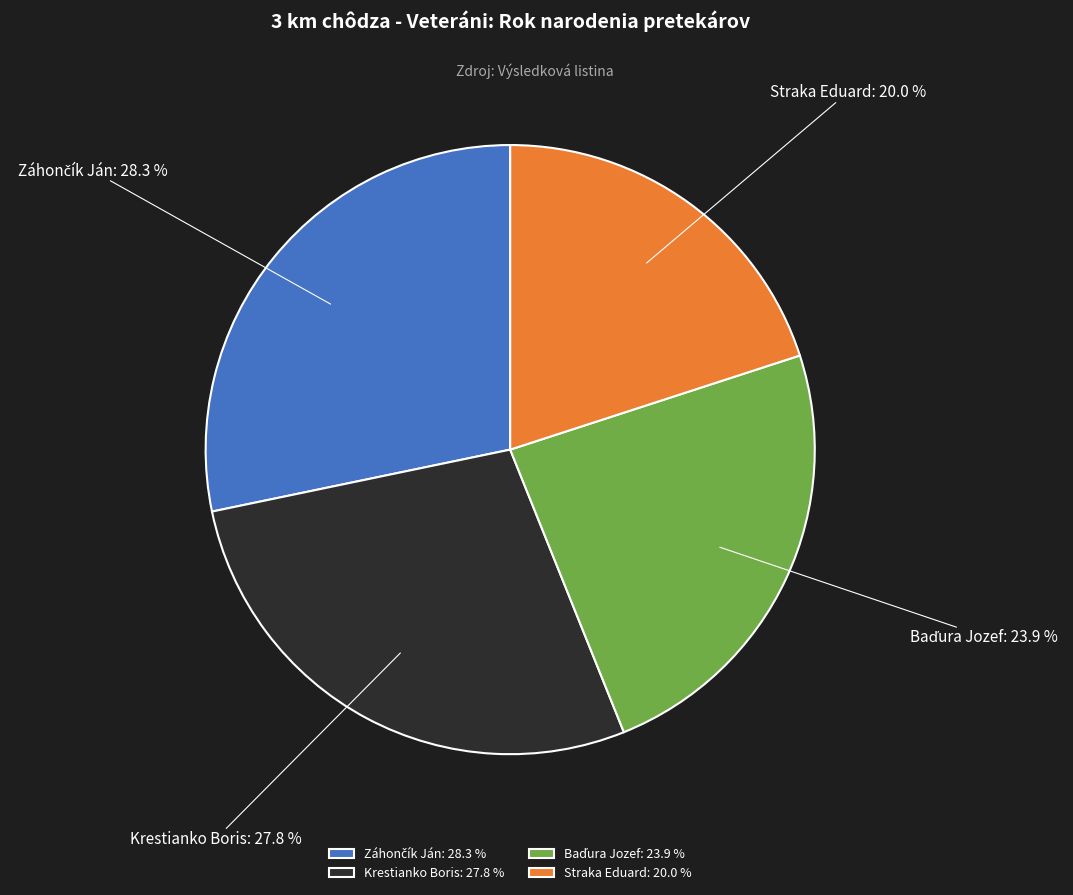

What is the smallest slice in the pie chart?

Straka Eduard